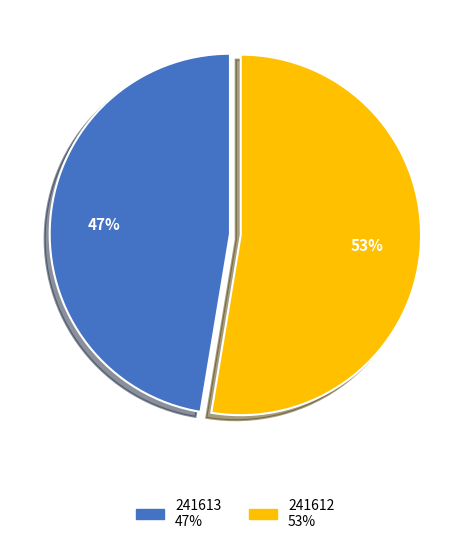

Approximately how many times larger is the value at 241612 compared to 241613?

1.1